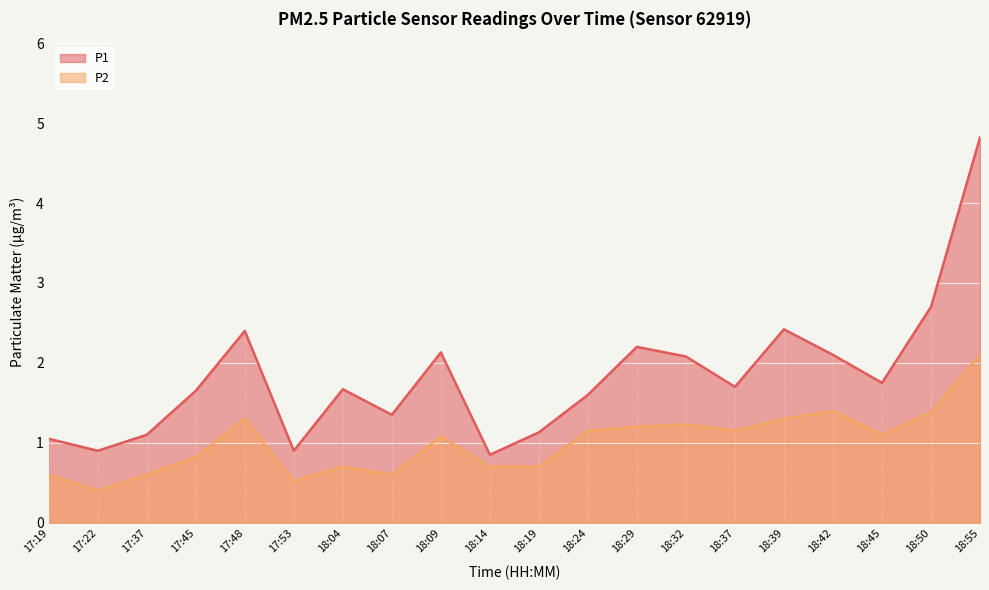

What is the difference between the maximum and minimum values in the P1 series?

4.0